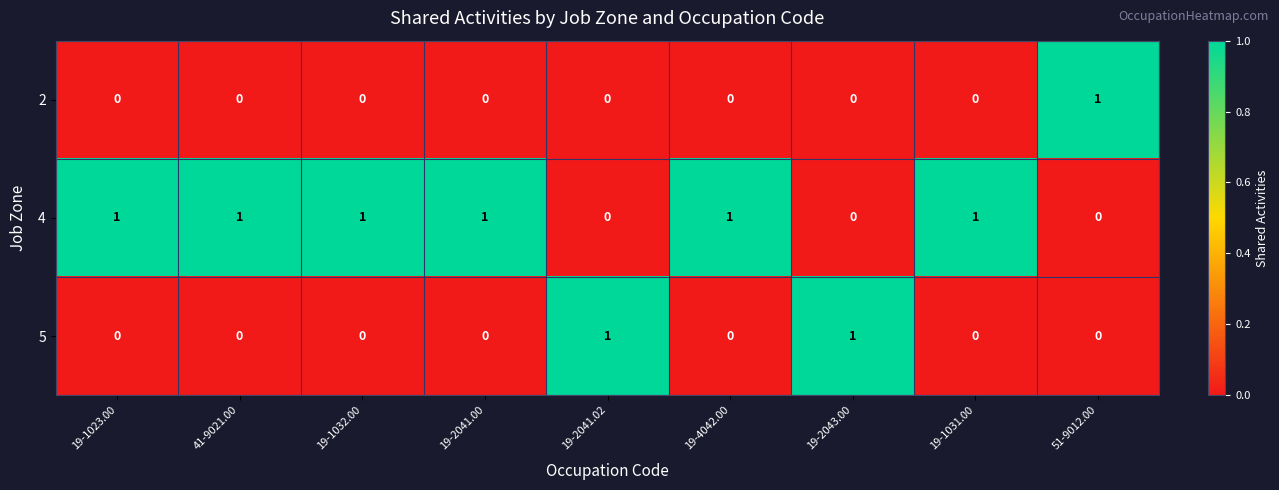

How many positive values does the 4 series have?

6